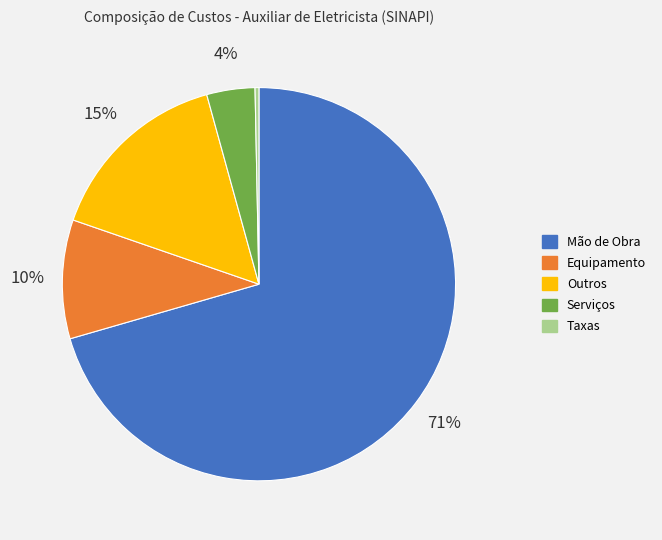

Rank the categories by value from highest to lowest.

Mão de Obra, Outros, Equipamento, Serviços, Taxas